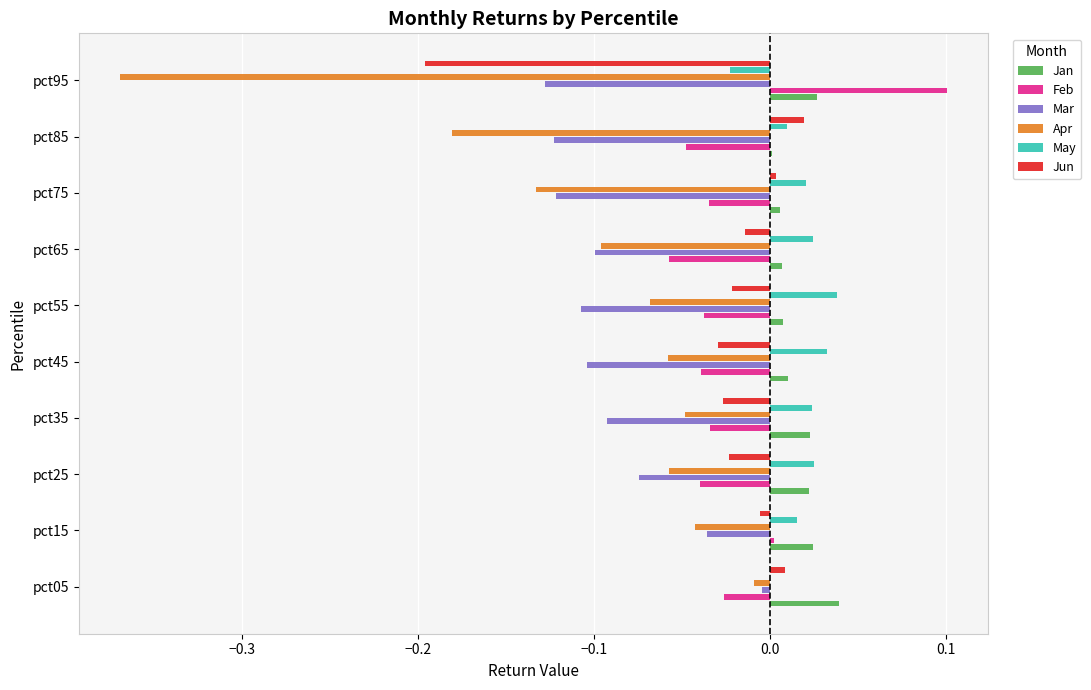

Which category has the highest value across all series?

pct95